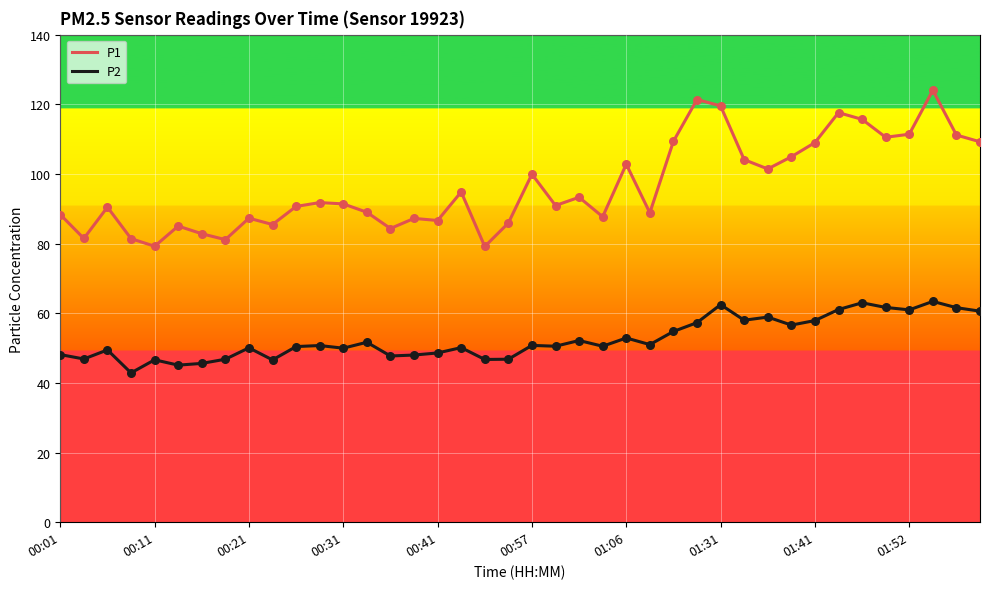

Which series has the largest total across all categories?

P1